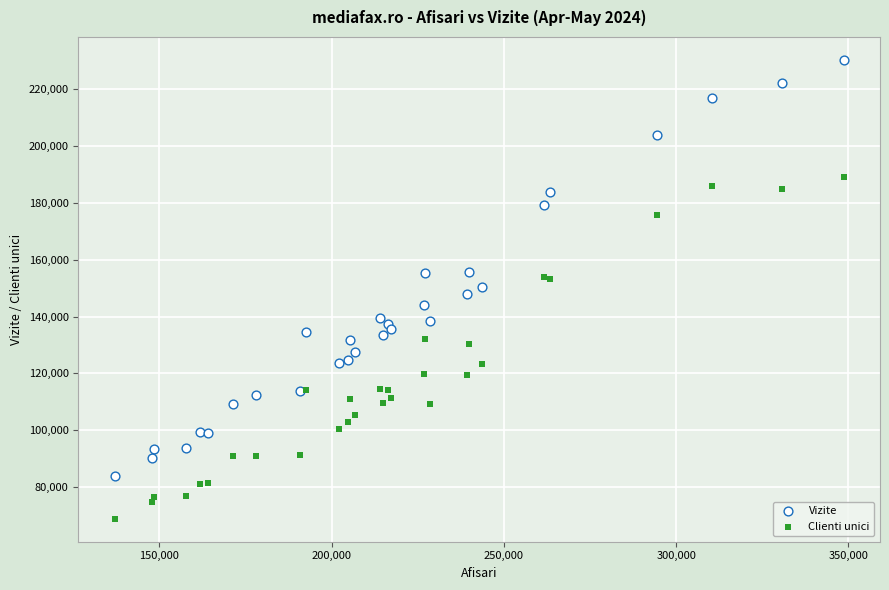

Which series contains the highest Y value?

Vizite